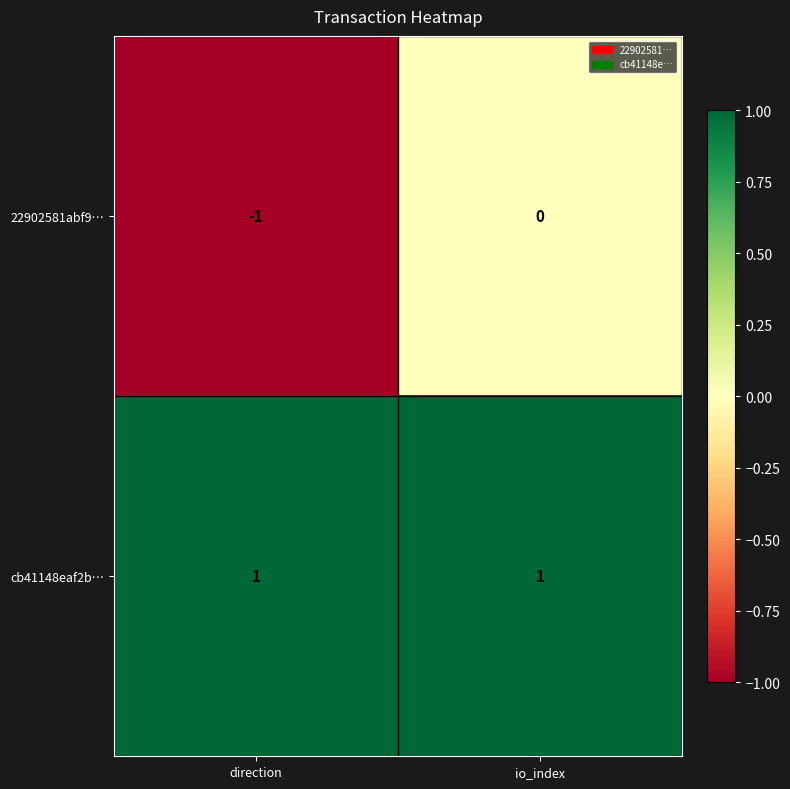

Reading left to right, transcribe all the data shown in this chart.

22902581abf9…: direction=-1	io_index=0
cb41148eaf2b…: direction=1	io_index=1